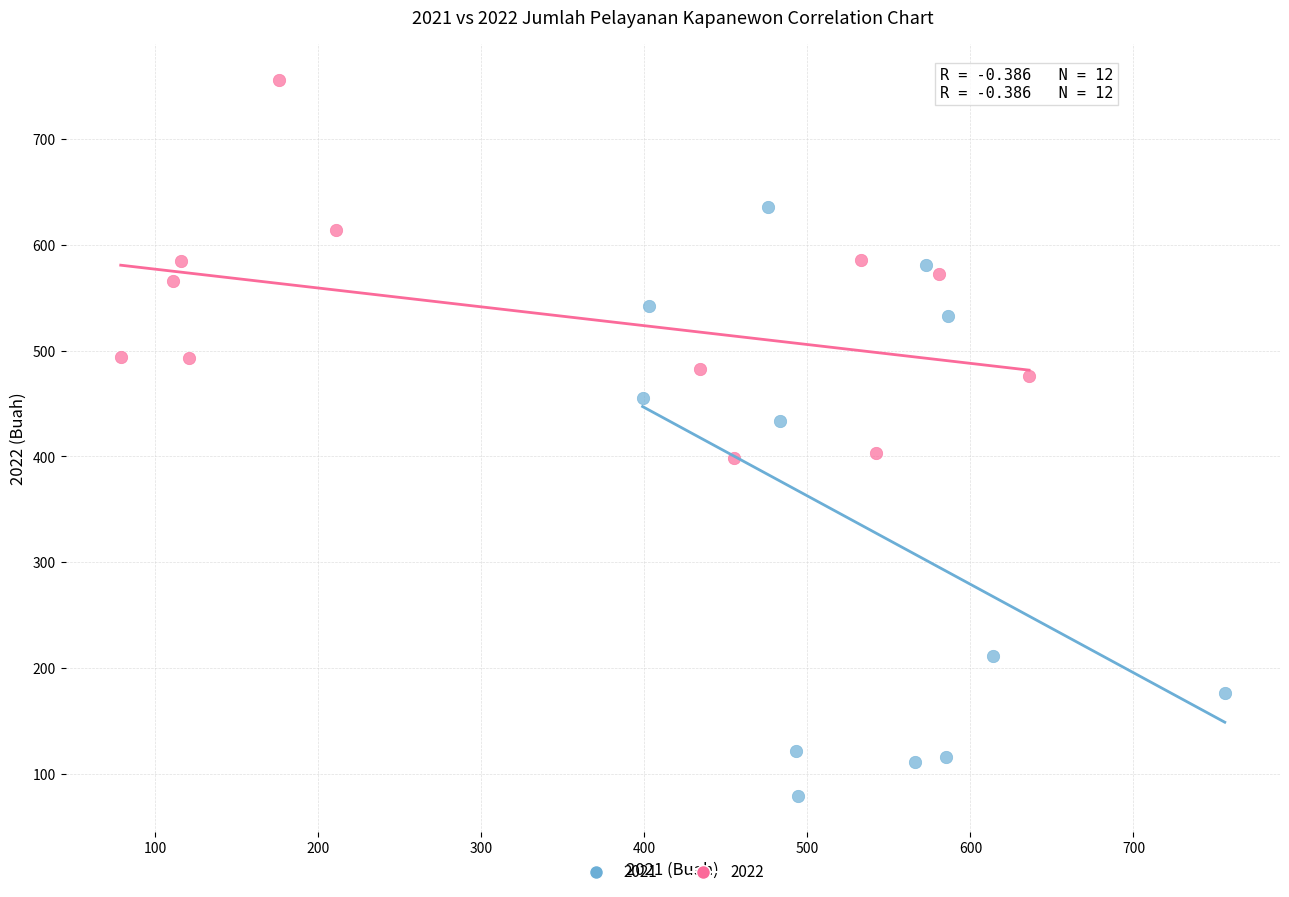

Which series reaches the maximum Y coordinate?

2022